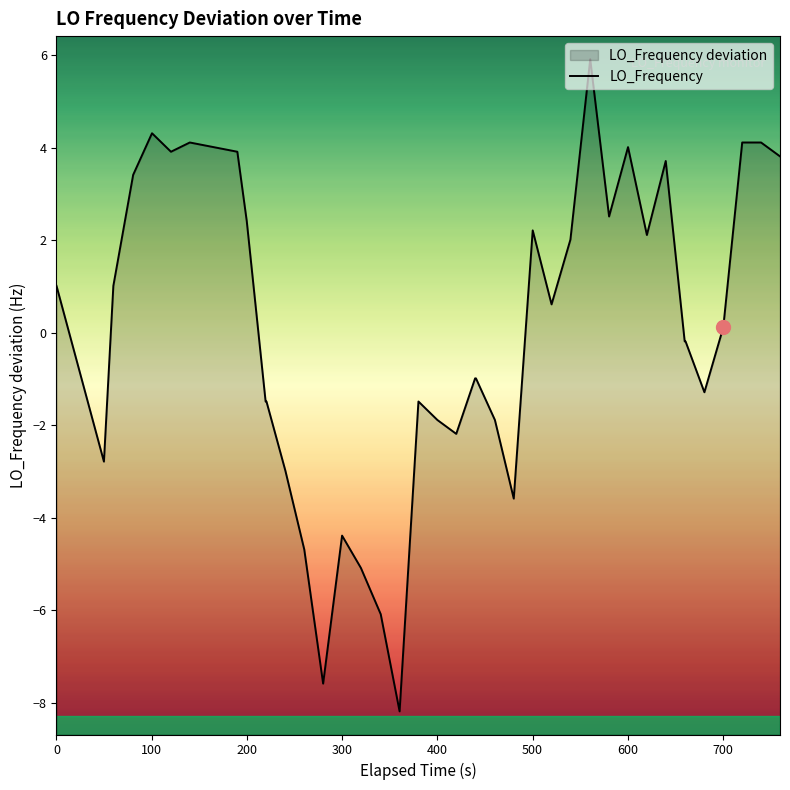

The chart shows a value of -0.8 at 23. True or false?

False